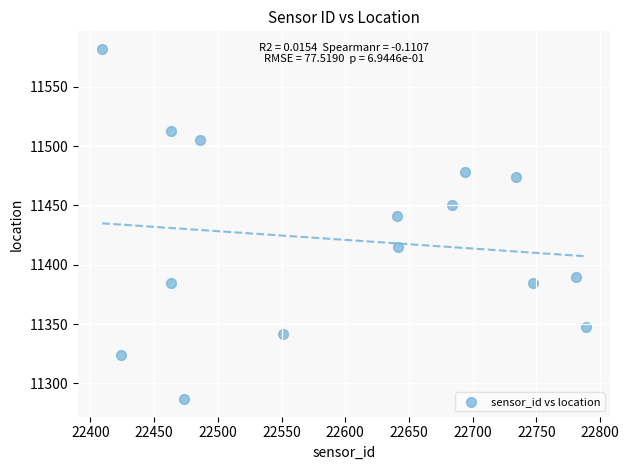

What is the range of X values (max minus min)?

379.7